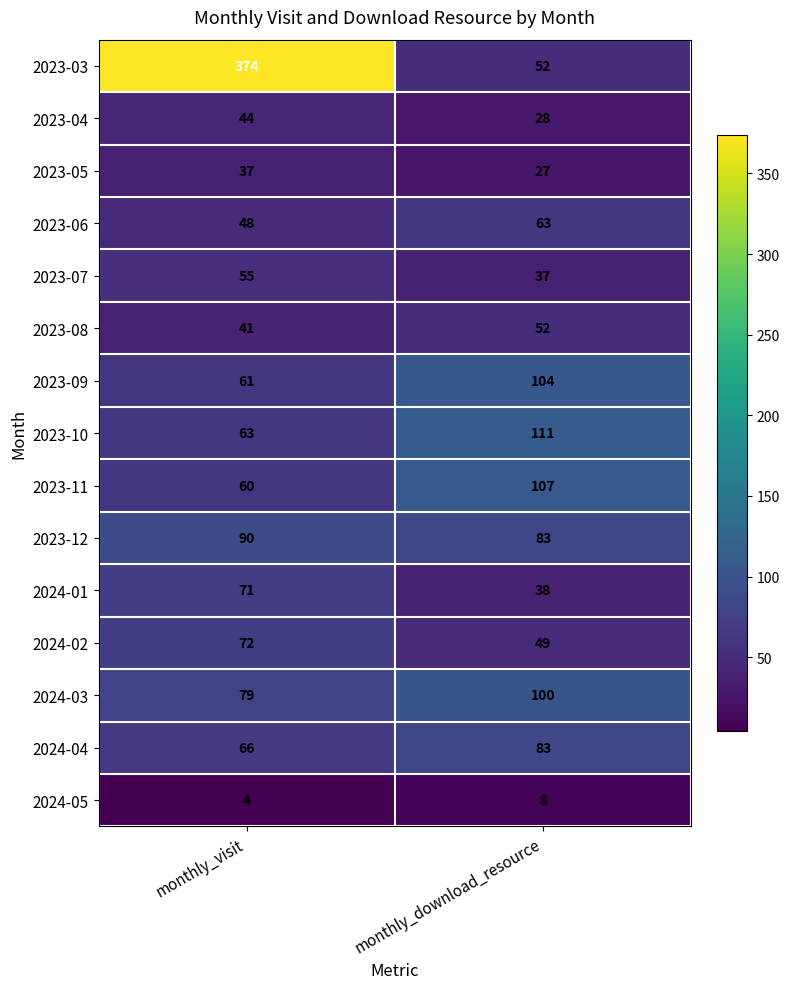

Which series has the widest spread of values?

2023-03